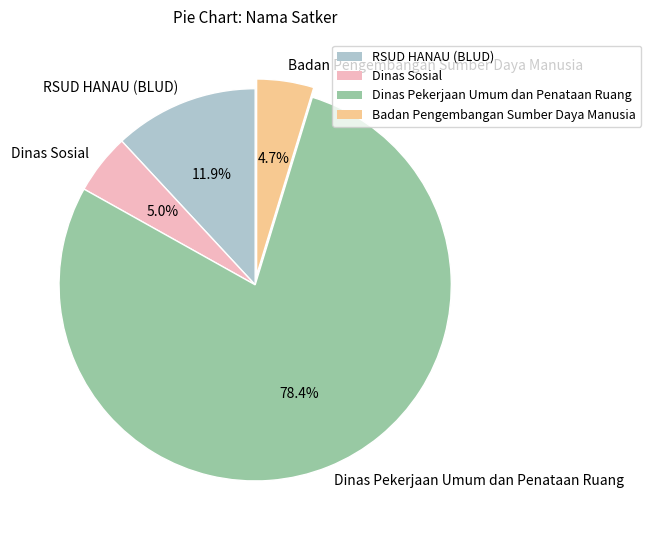

How many segments does this pie chart have?

4